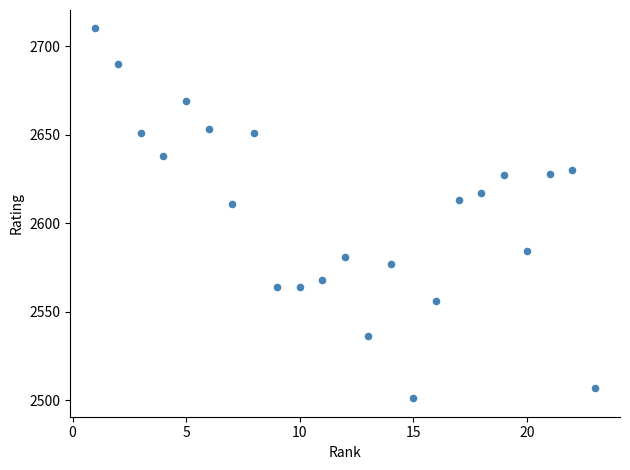

What is the range of Y values (max minus min)?

209